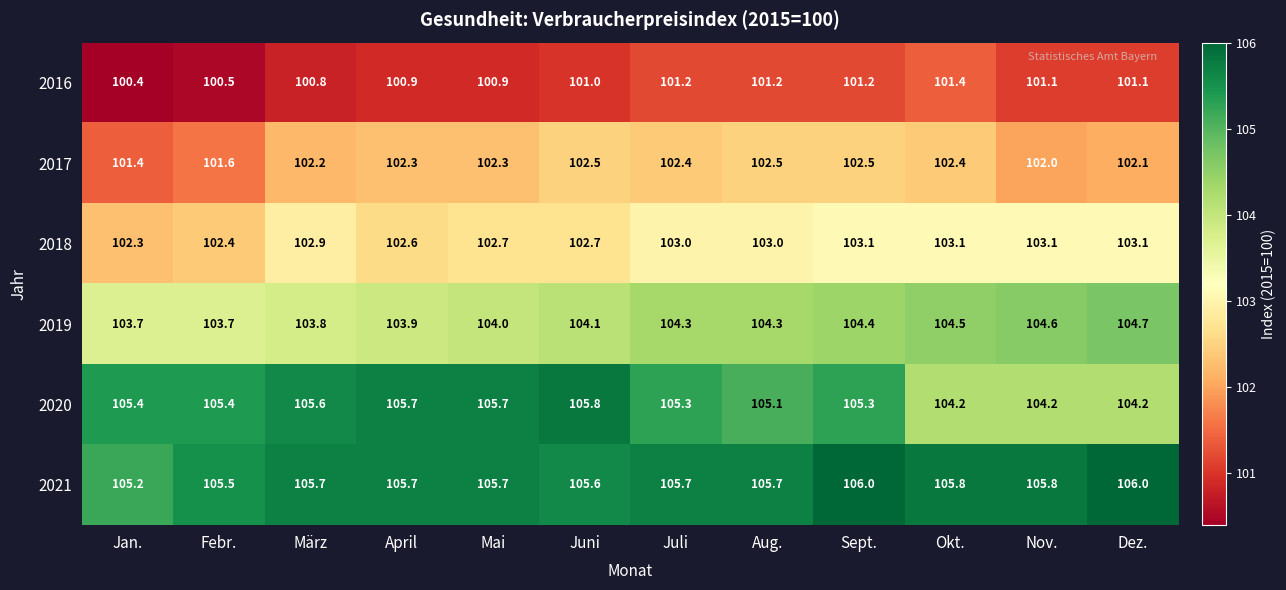

At which category does the chart reach its minimum across all series?

Jan.